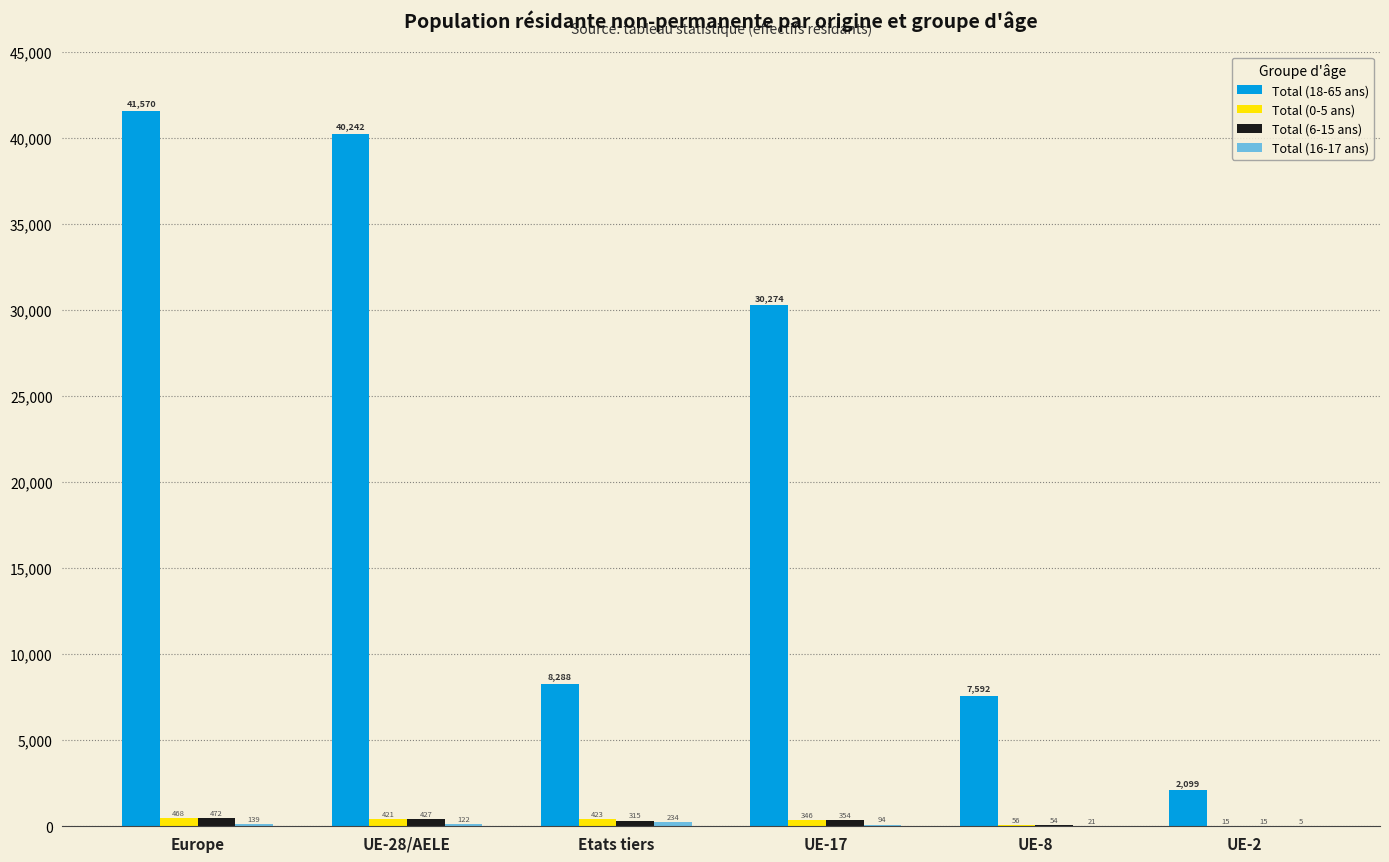

At which category does the chart reach its peak across all series?

Europe